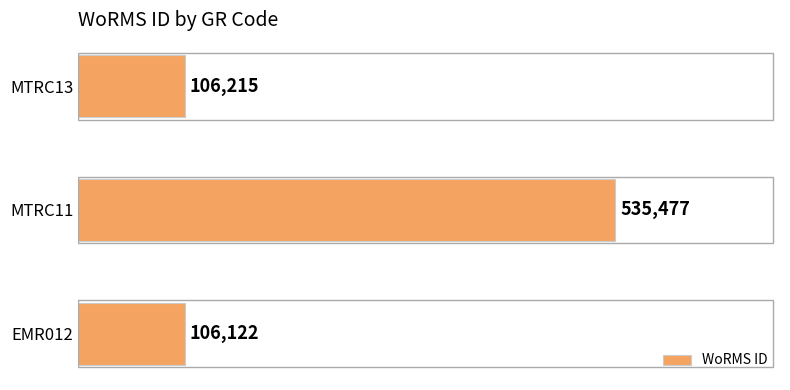

How many categories are shown in the chart?

3